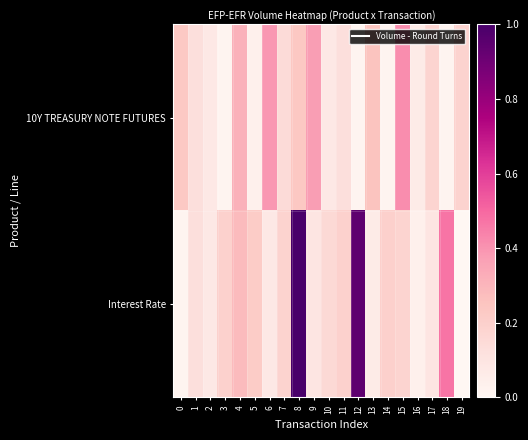

Reading left to right, transcribe all the data shown in this chart.

10Y TREASURY NOTE FUTURES: 0=0.2	1=0.1	2=0.1	3=0.0	4=0.3	5=0.0	6=0.4	7=0.1	8=0.2	9=0.4	10=0.1	11=0.1	12=0.0	13=0.3	14=0.0	15=0.4	16=0.1	17=0.2	18=0.0	19=0.2
Interest Rate: 0=0.0	1=0.1	2=0.1	3=0.2	4=0.3	5=0.2	6=0.1	7=0.2	8=1.0	9=0.1	10=0.2	11=0.2	12=0.9	13=0.1	14=0.2	15=0.2	16=0.0	17=0.1	18=0.5	19=0.0